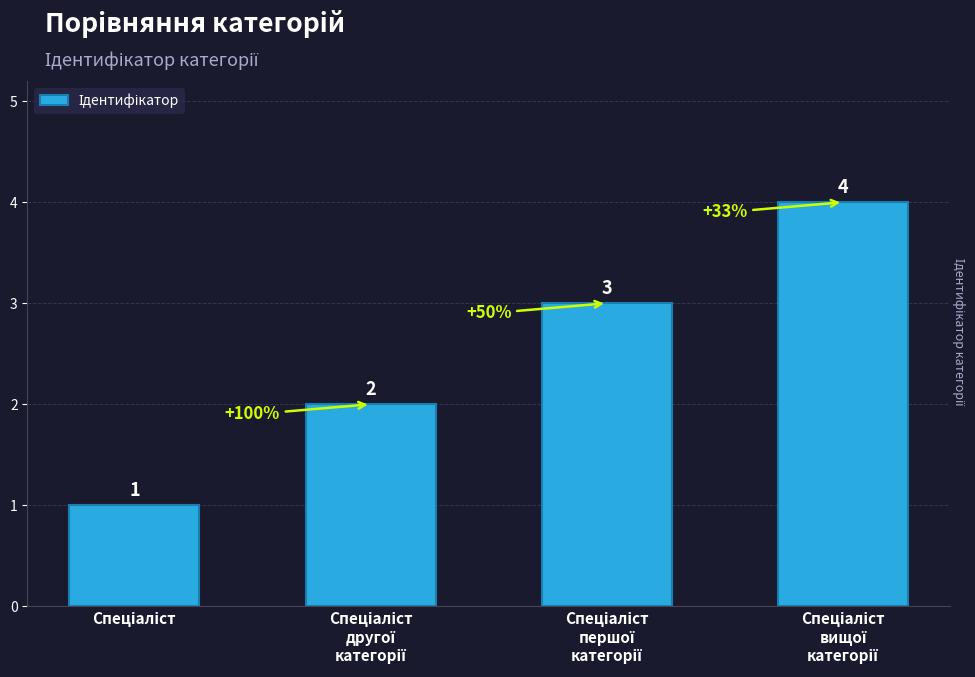

How many values are between 2 and 4?

3